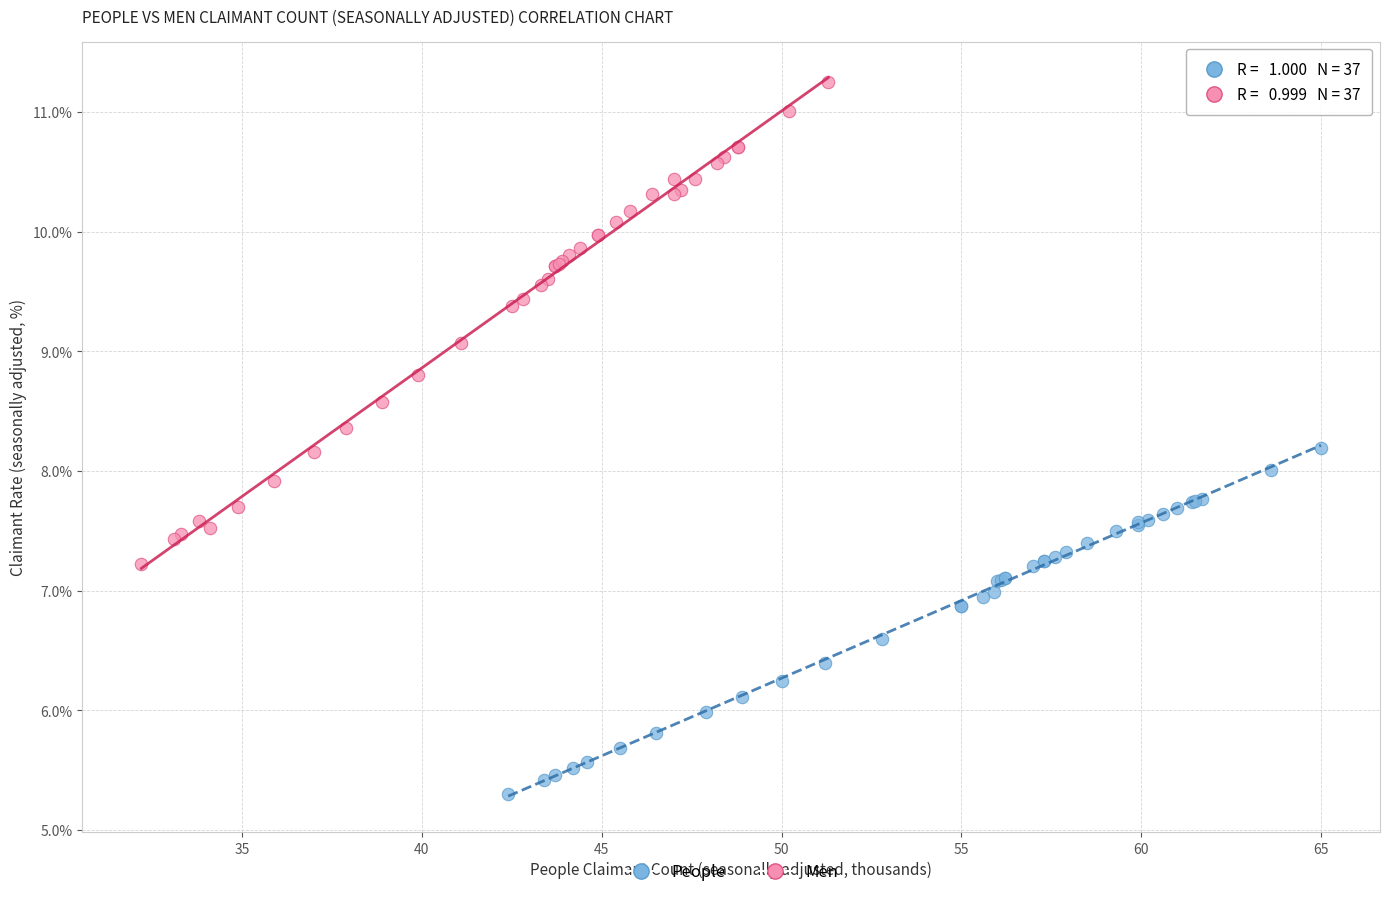

Which series contains the lowest Y value?

People